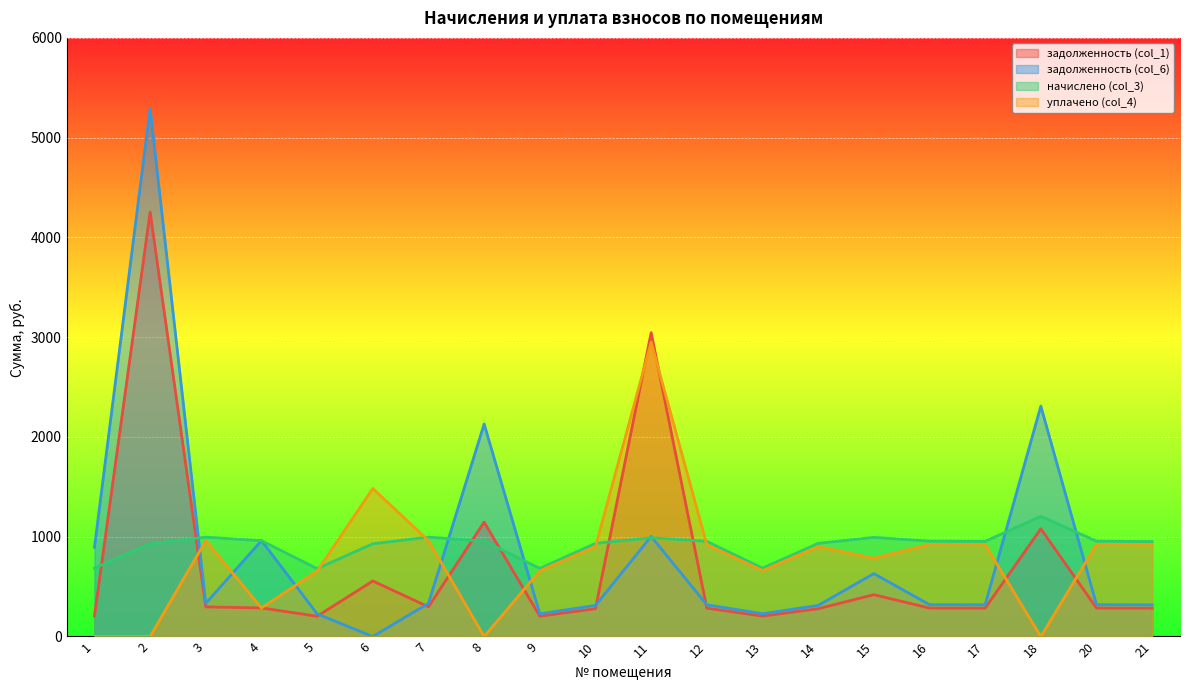

What is the highest value of the уплачено (col_4) series?

2950.4